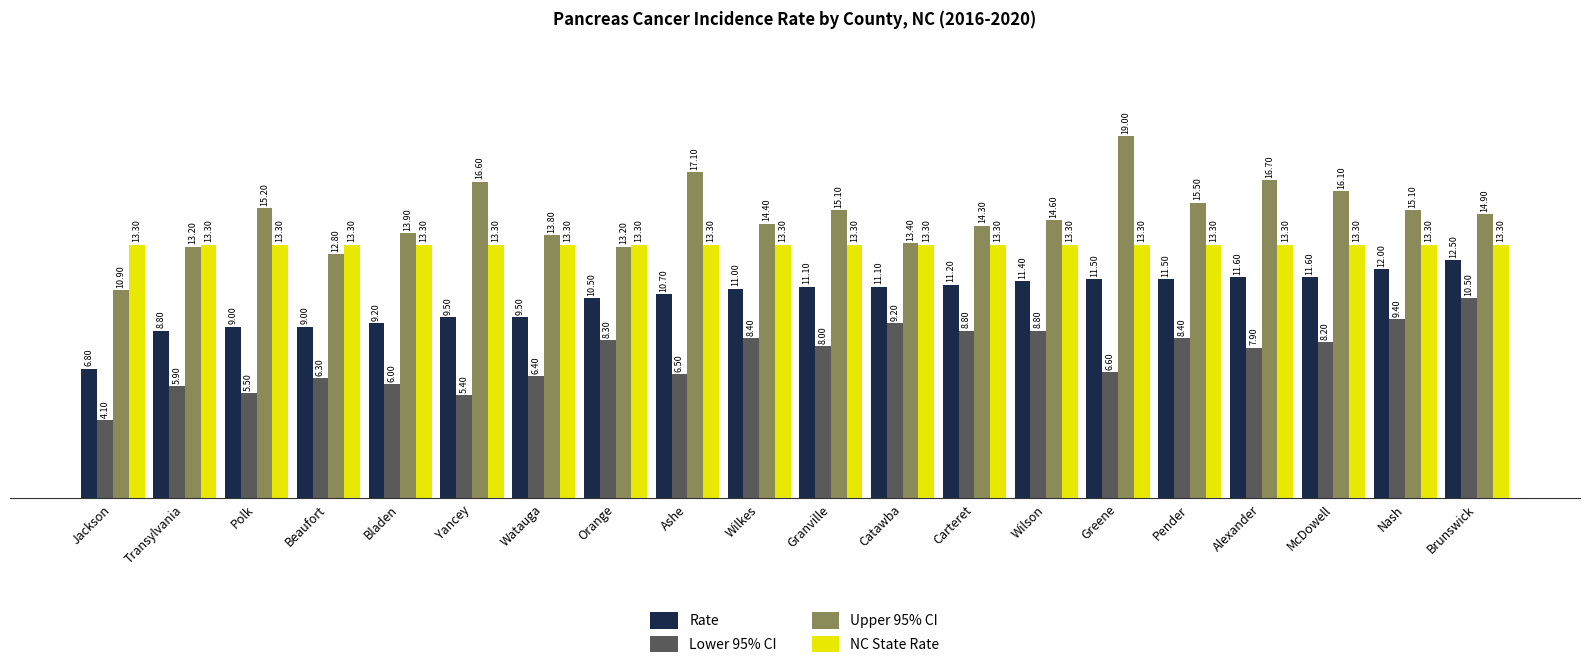

The Rate series shows 10.5 at Orange. True or false?

True